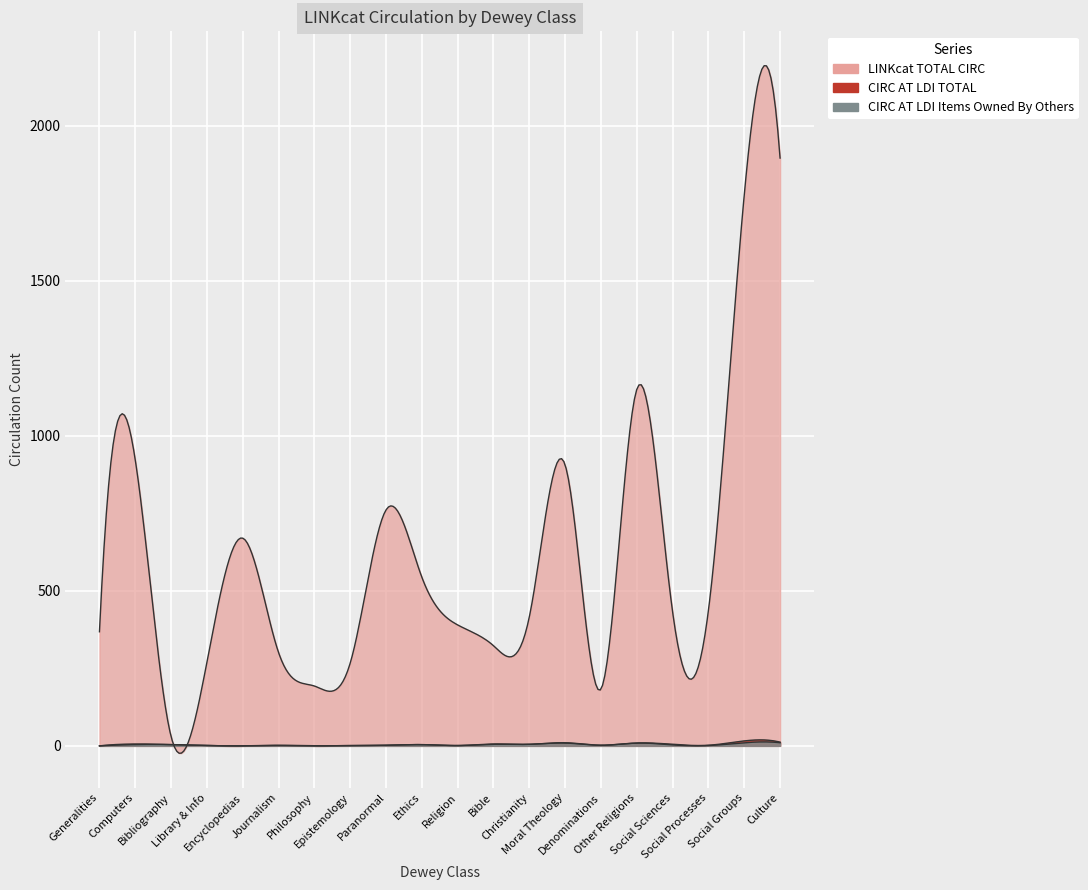

Rank the series at Library & Info from highest to lowest value.

LINKcat TOTAL CIRC, CIRC AT LDI TOTAL, CIRC AT LDI ITEMS OWNED BY OTHERS